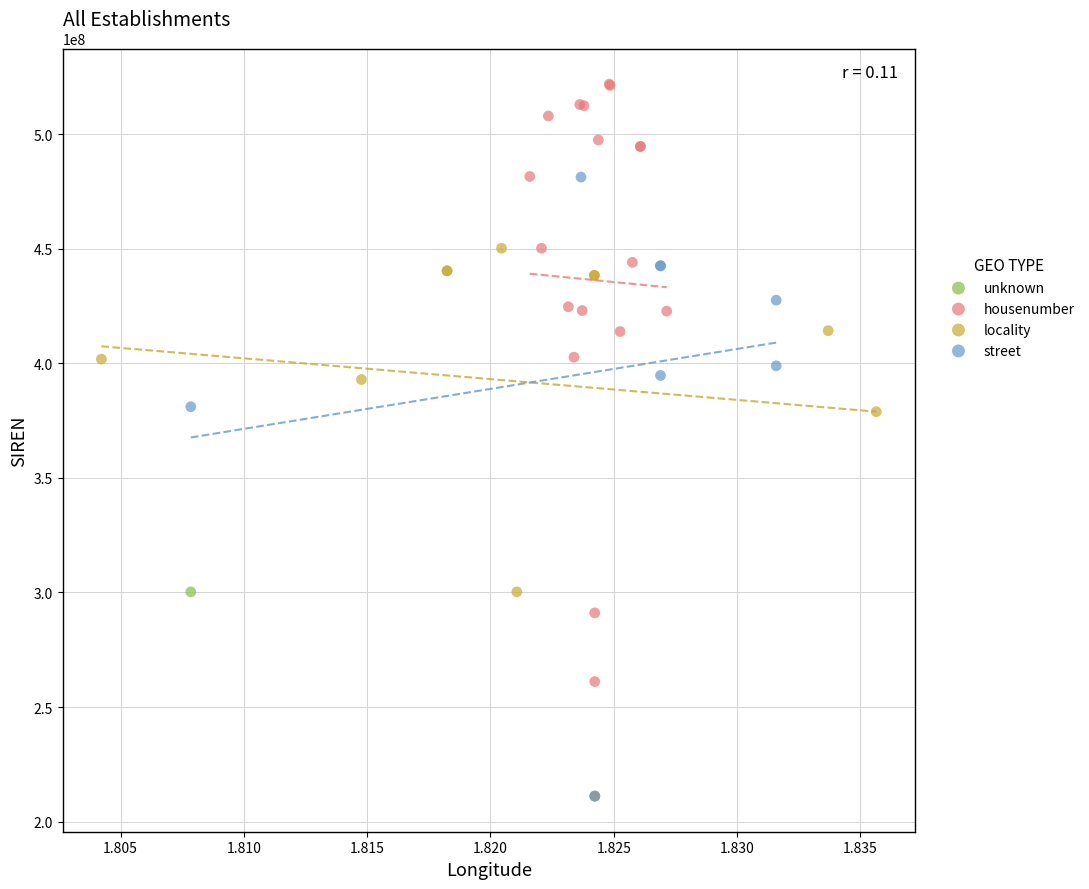

What are all the series names shown in the legend?

unknown, housenumber, locality, street